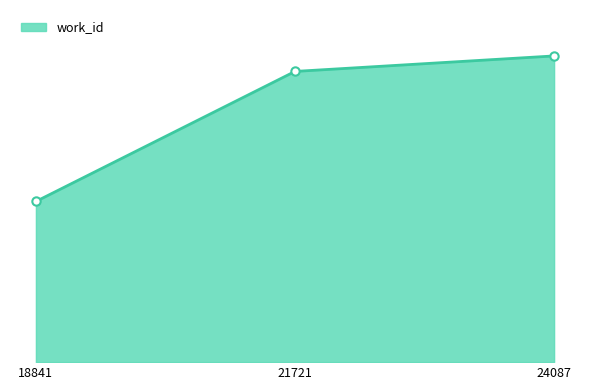

Does the chart have visible grid lines?

No